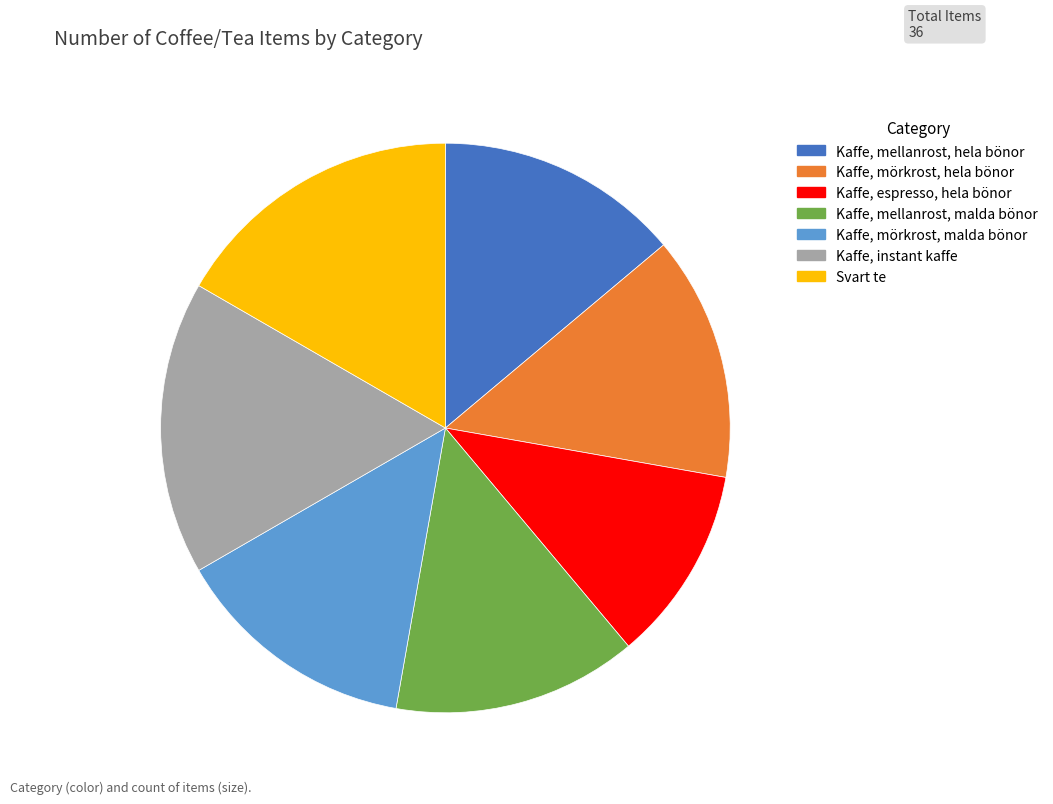

True or false: Svart te accounts for 17% of the total.

True